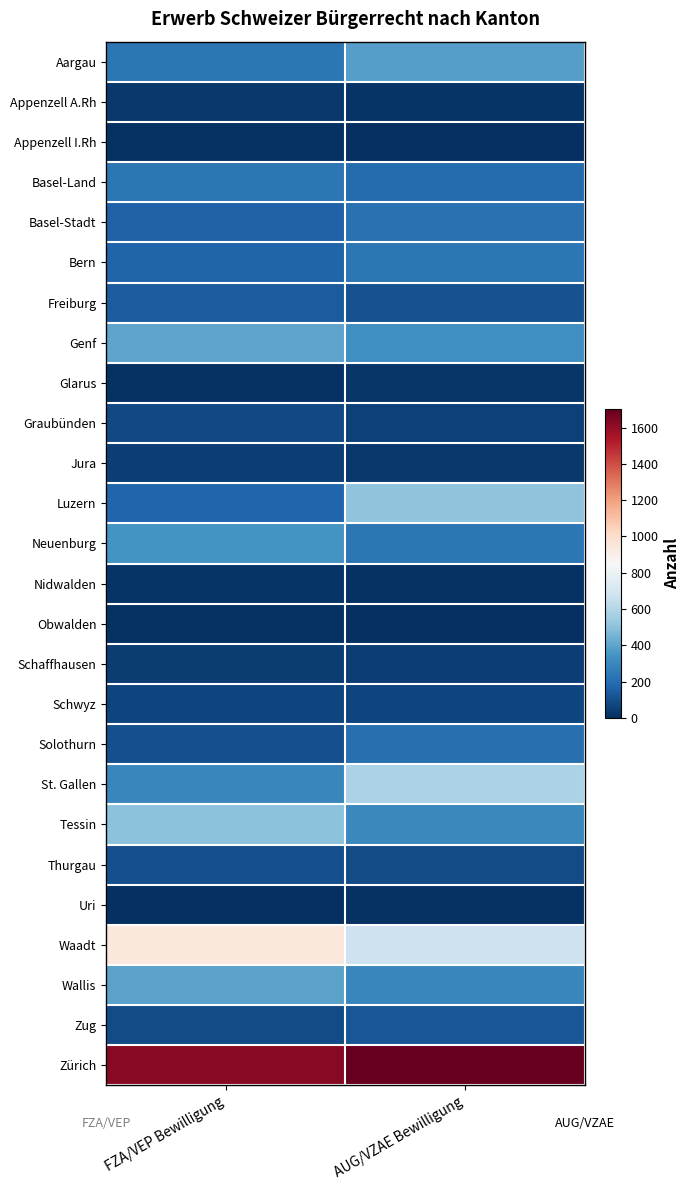

Which category has the lowest value across all series?

AUG/VZAE Bewilligung